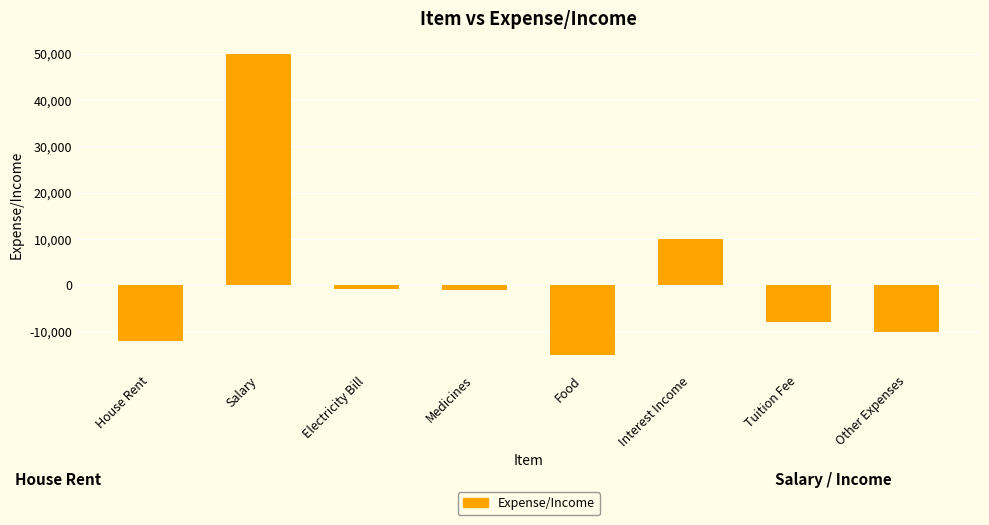

Which label corresponds to the smallest value in the chart?

Food